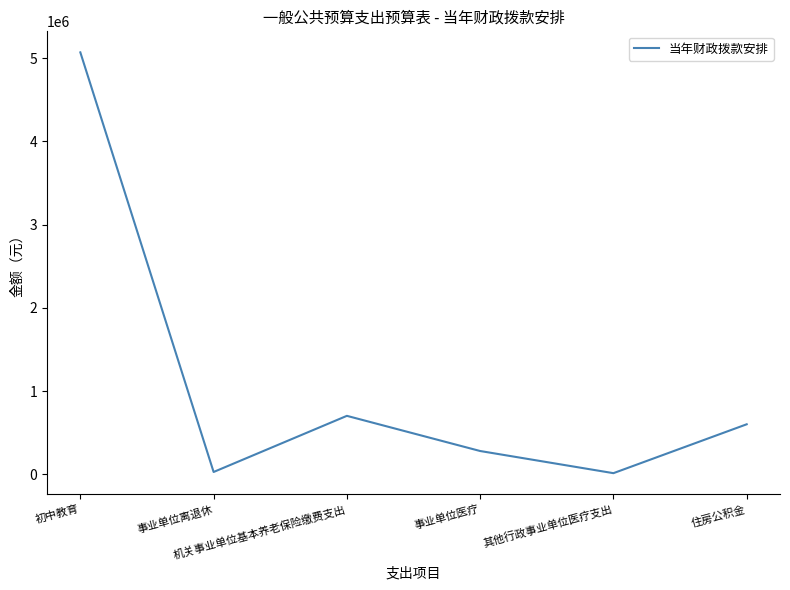

True or false: the data has more than 1 interior local peaks.

False